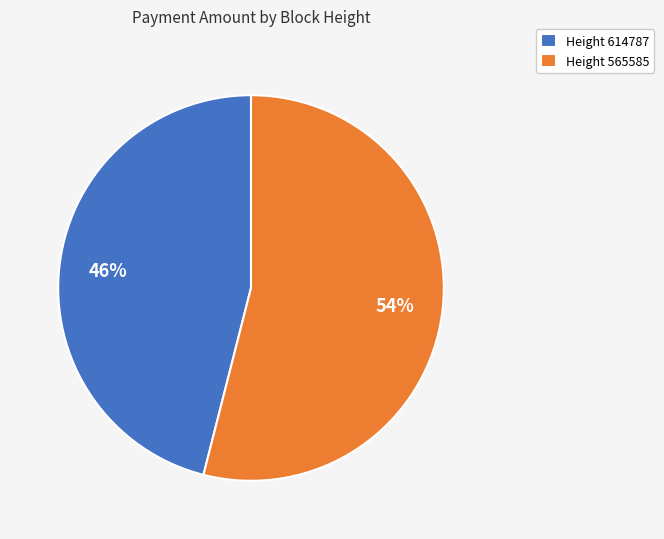

Is it true that Height 565585 is 54% of the pie?

True